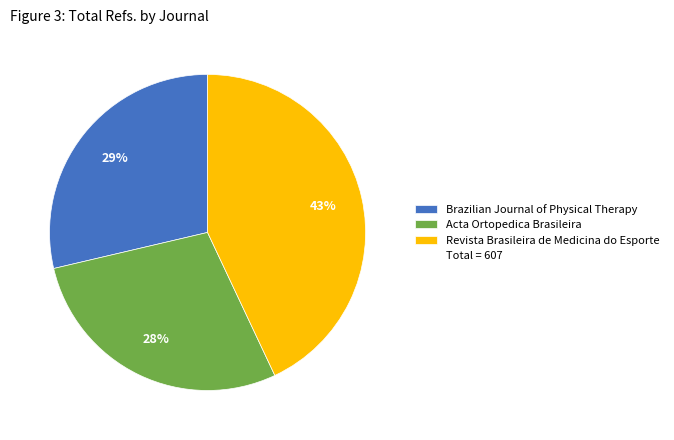

Does any single category account for the majority?

No